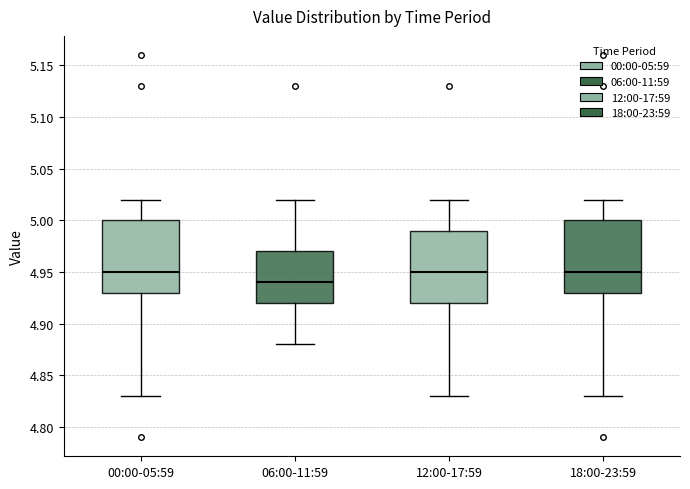

Reading left to right, transcribe this box plot: for each box, give where its median line is, the range the box spans, and where its two whiskers end, as read against the y-axis. The values are not printed on the chart, so give them approximately, as read against the axis.

00:00-05:59: median 4.95, box 4.93 to 5.00, whiskers 4.83 to 5.02
06:00-11:59: median 4.94, box 4.92 to 4.97, whiskers 4.88 to 5.02
12:00-17:59: median 4.95, box 4.92 to 4.99, whiskers 4.83 to 5.02
18:00-23:59: median 4.95, box 4.93 to 5.00, whiskers 4.83 to 5.02